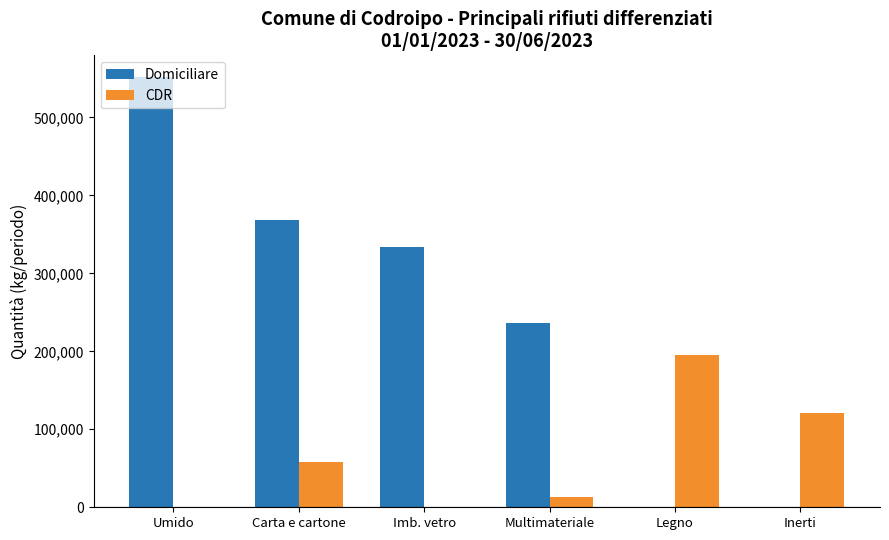

How many groups of bars are there?

6